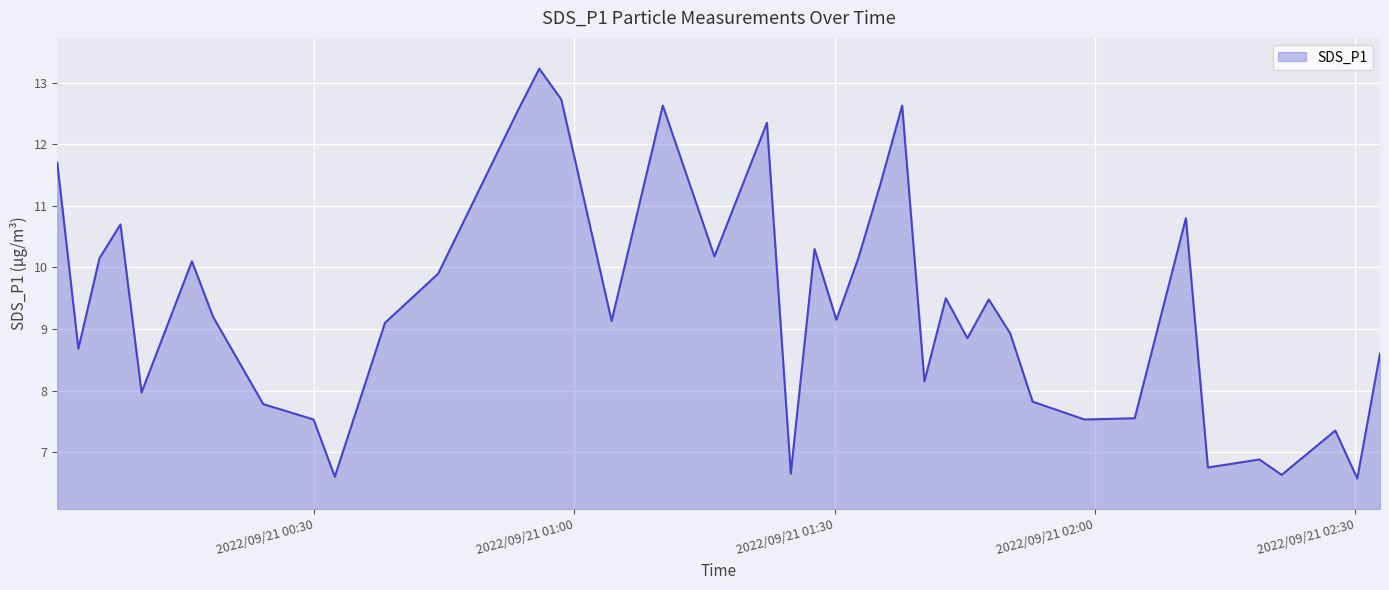

What is the difference between the maximum and minimum values?

6.7